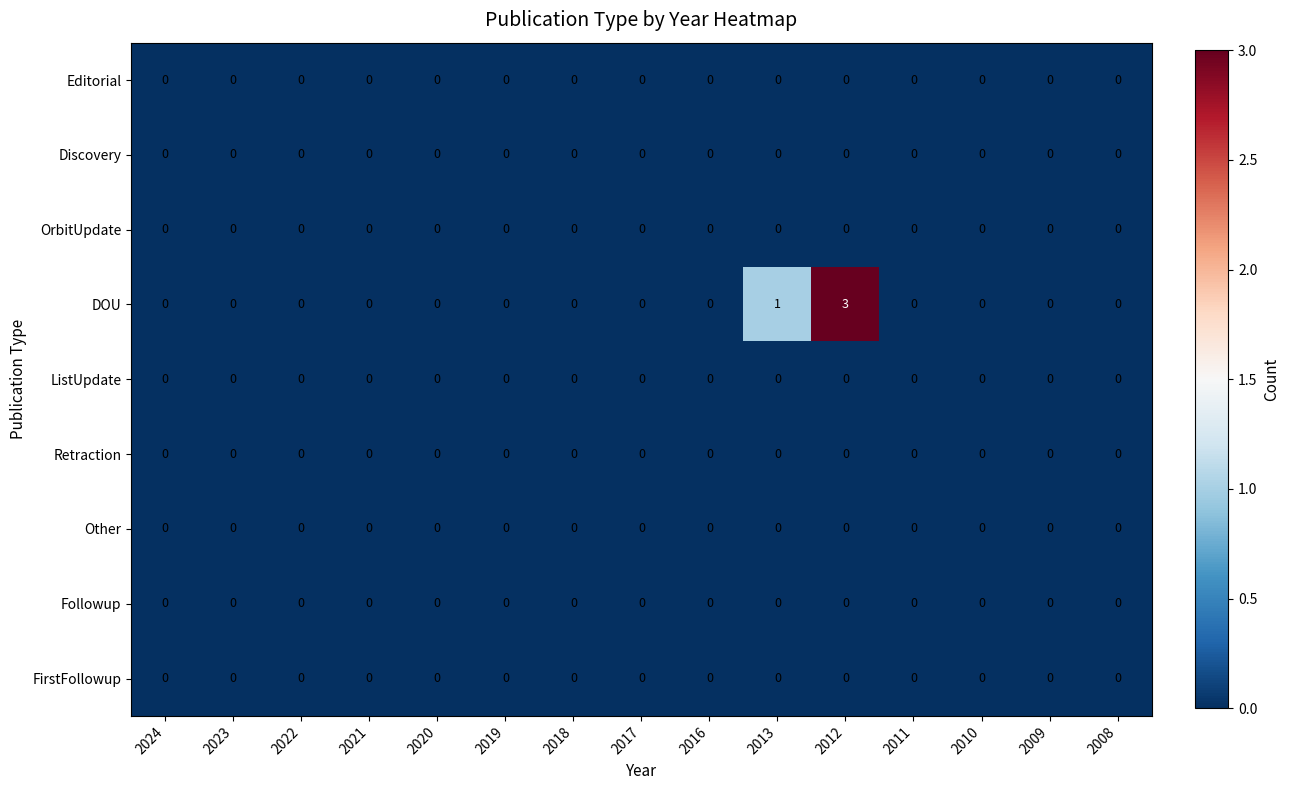

True or false: Retraction has a value of 0 at 2021.

True